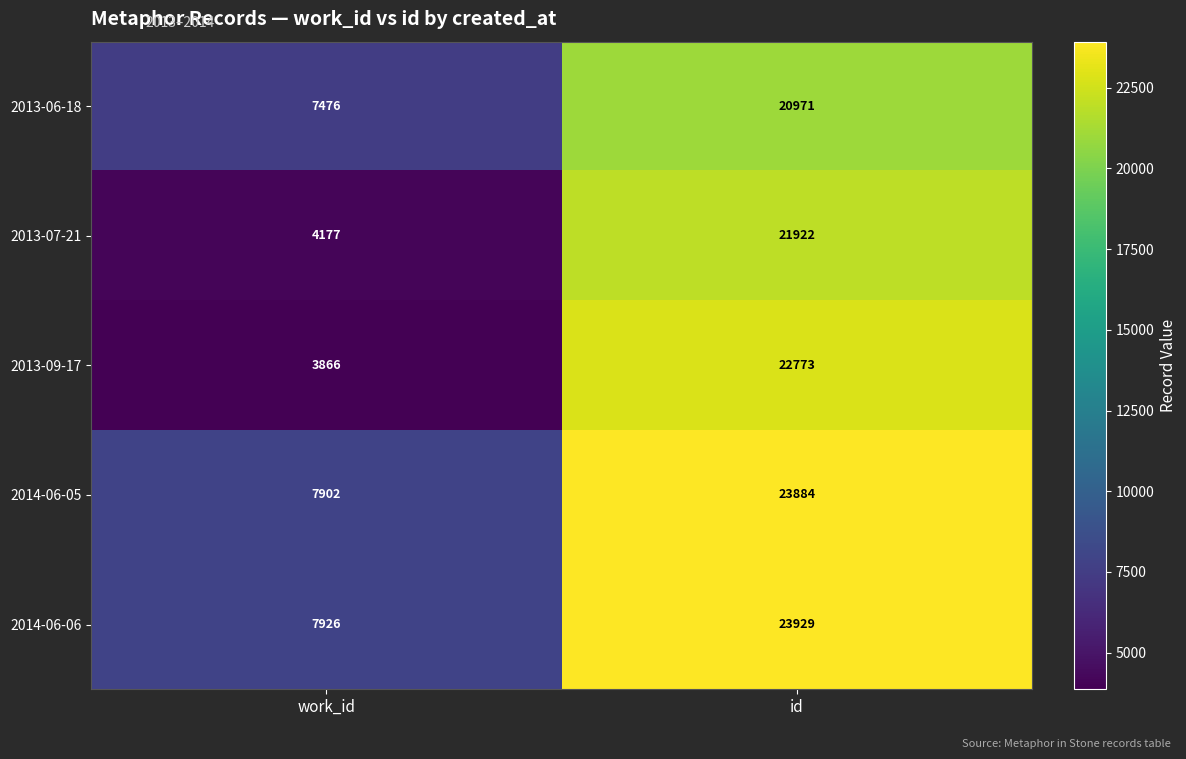

What is the smallest value displayed?

3866